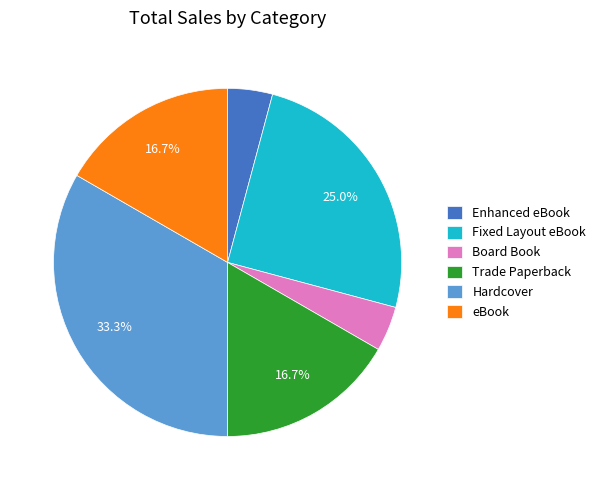

Which category has the biggest portion of the pie?

Hardcover